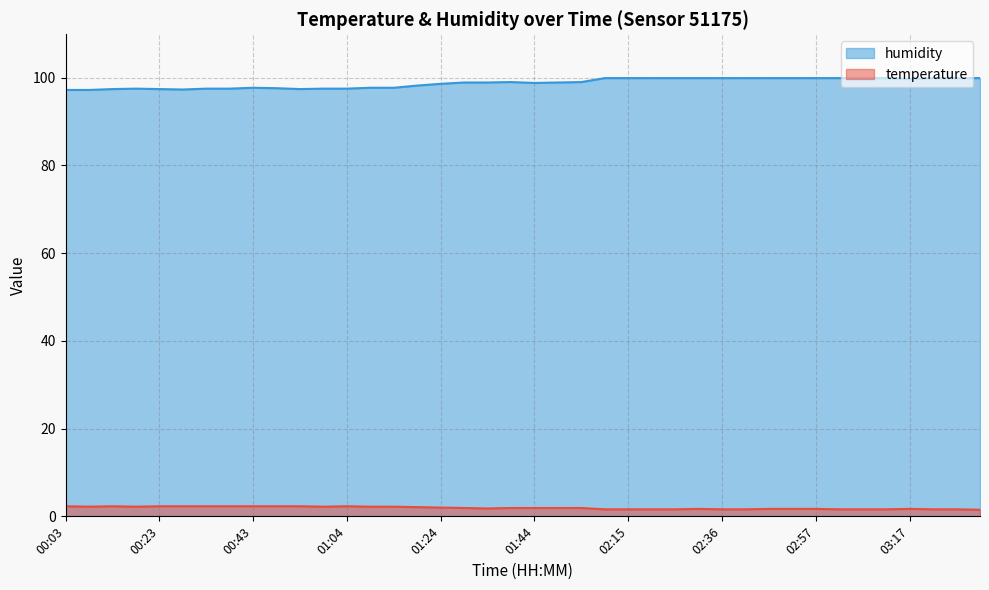

Count the number of categories in the chart.

40